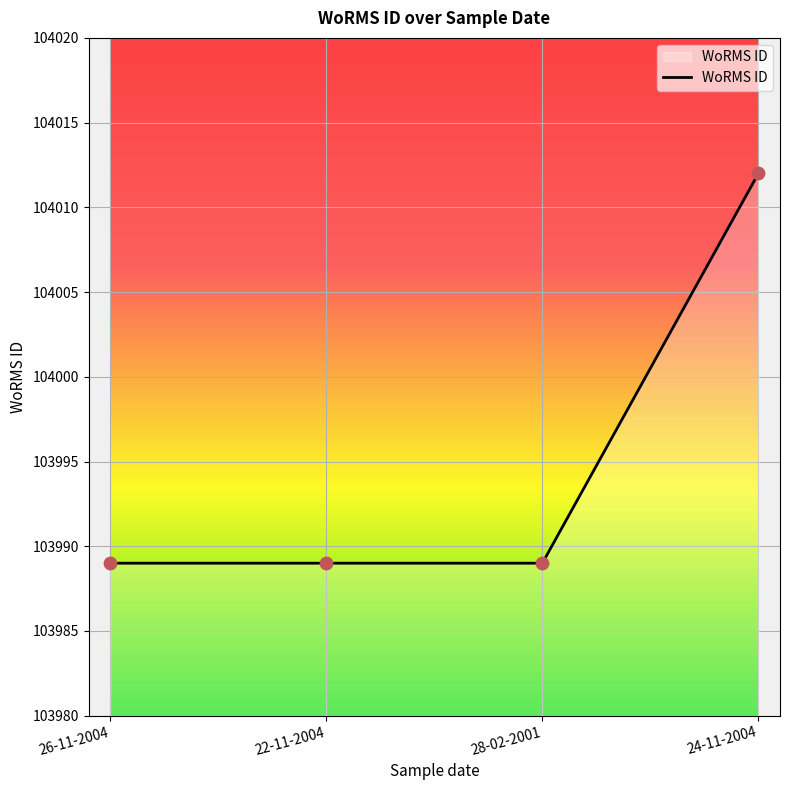

Which has a higher value, 24-11-2004 or 26-11-2004?

24-11-2004